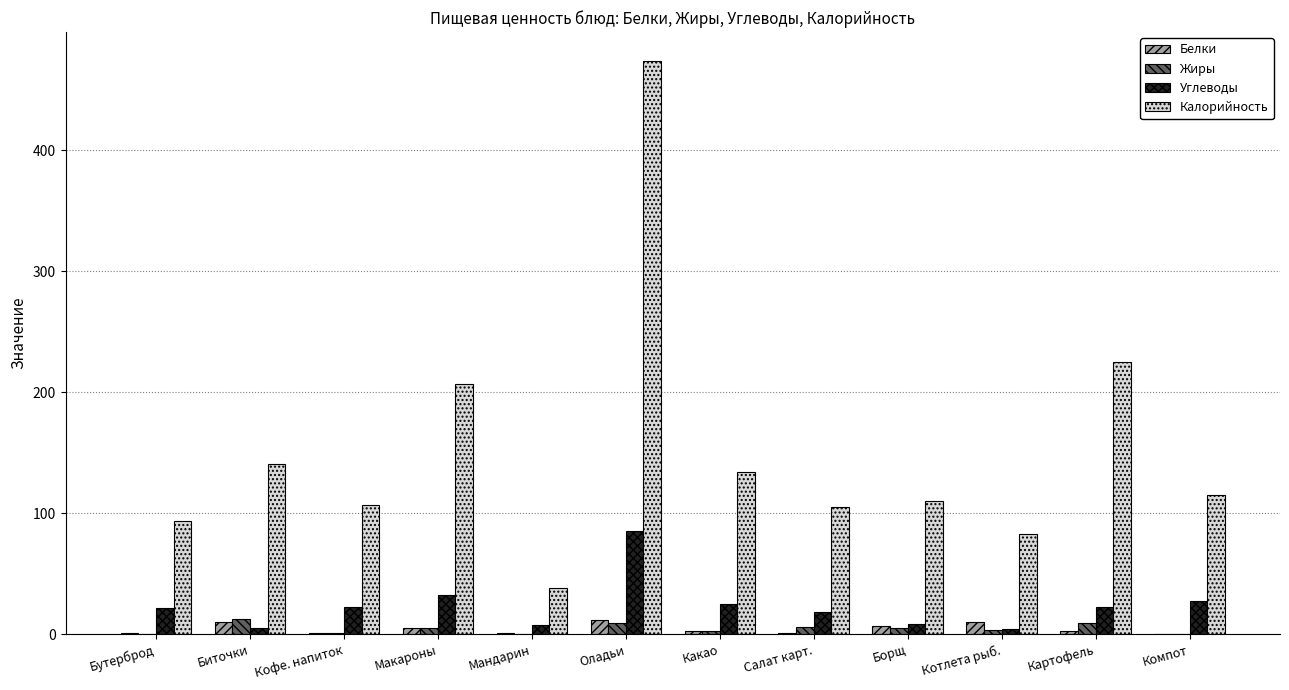

What are all the series names shown in the legend?

Белки, Жиры, Углеводы, Калорийность